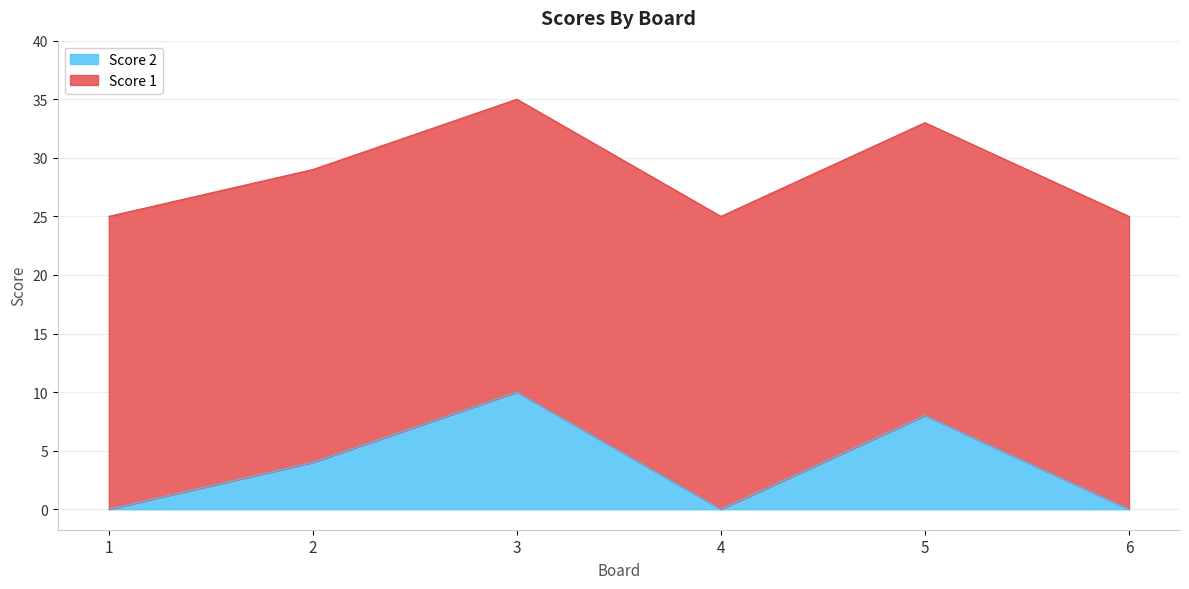

Rank the categories by value from highest to lowest.

3, 5, 2, 1, 4, 6